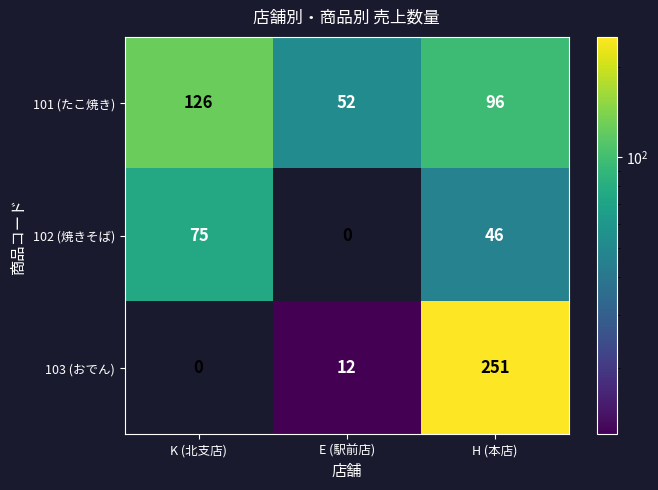

Reading left to right, what are all the values shown in this chart?

101 (たこ焼き): K (北支店)=126	E (駅前店)=52	H (本店)=96
102 (焼きそば): K (北支店)=75	E (駅前店)=0	H (本店)=46
103 (おでん): K (北支店)=0	E (駅前店)=12	H (本店)=251